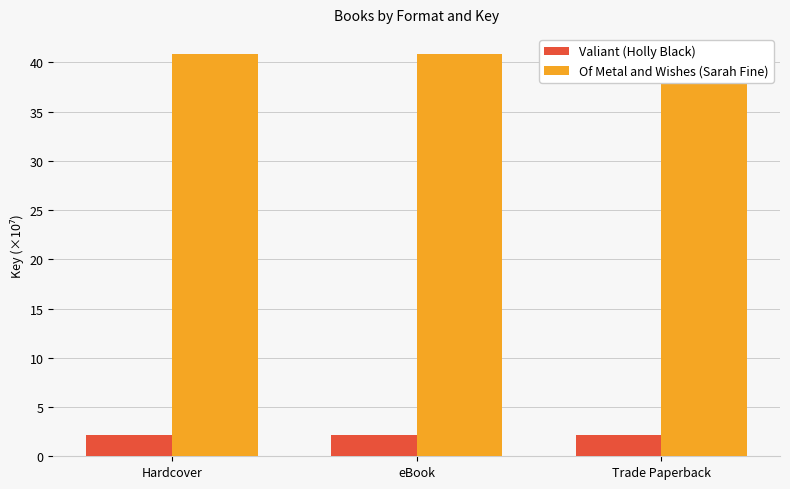

What is the sum of the Valiant (Holly Black) values at eBook and Trade Paperback?

4.3